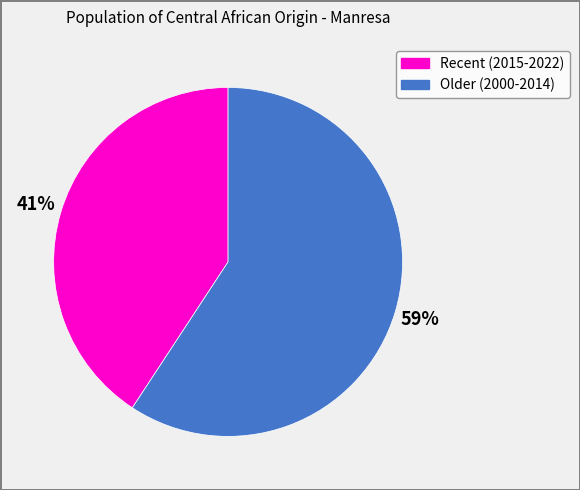

To the nearest percent, what is the average slice percentage?

50%